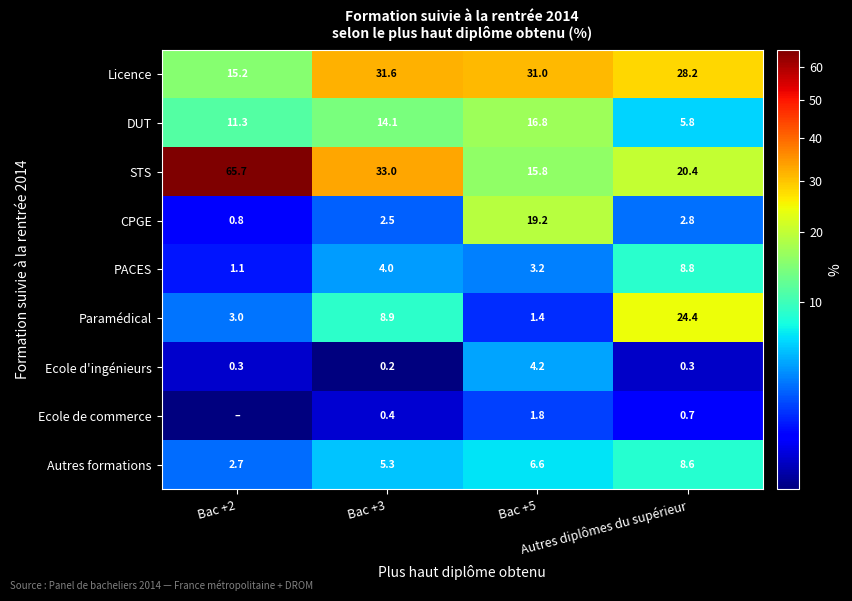

Where is Autres formations nearest to the value 5?

Bac +3